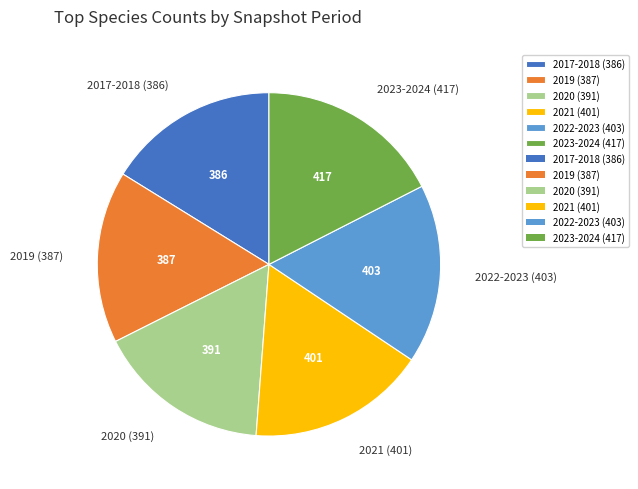

Which slice is the largest?

2023-2024 (417)